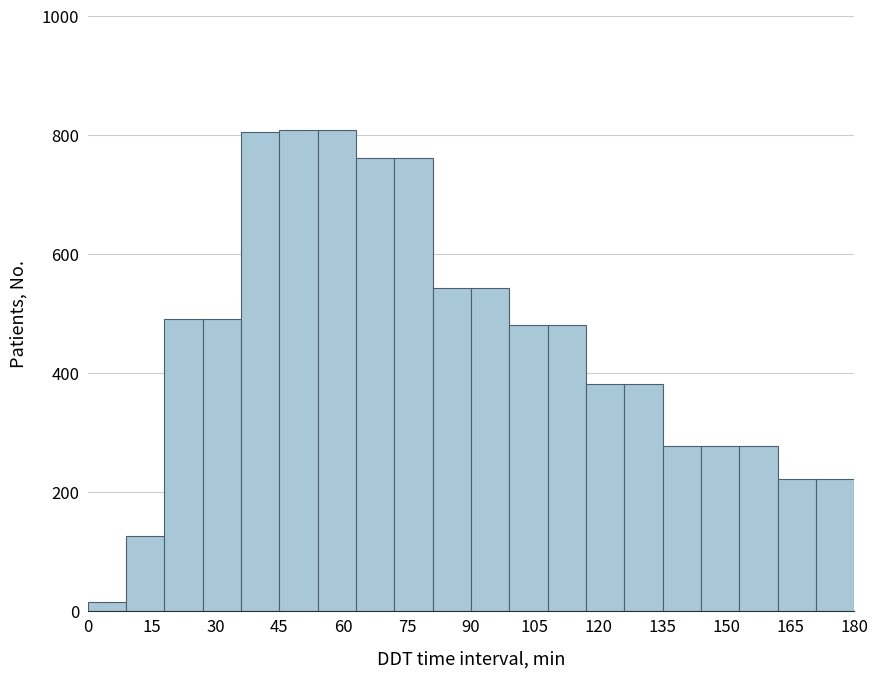

How tall is the bar that spans 144 to 153 on the x-axis? Neither the bar edges nor the heights are printed on the chart, so give them approximately, as read against the axes.

280